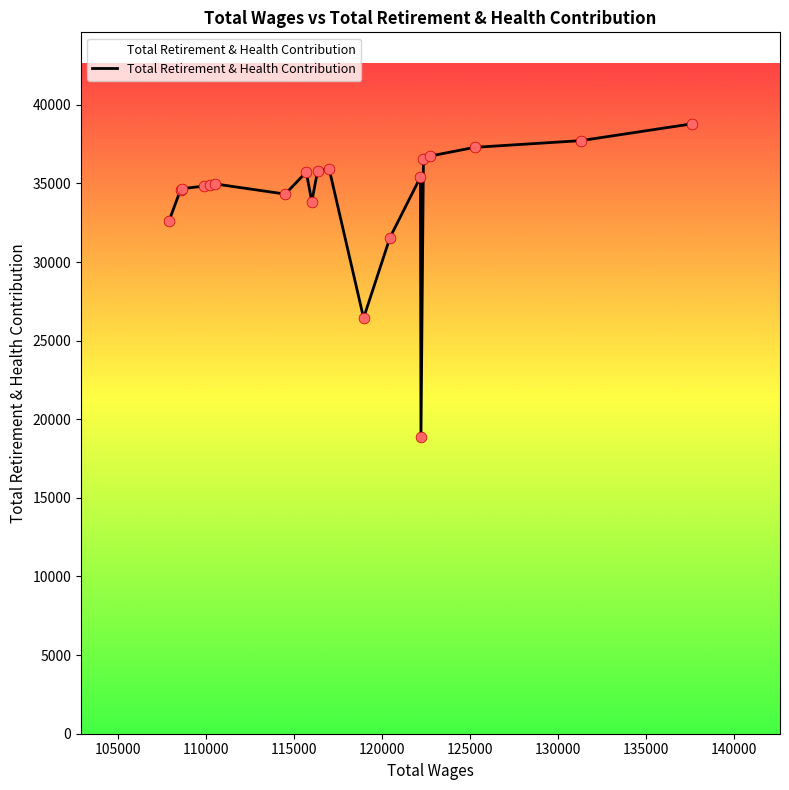

What is the difference between the maximum and minimum values?

19933